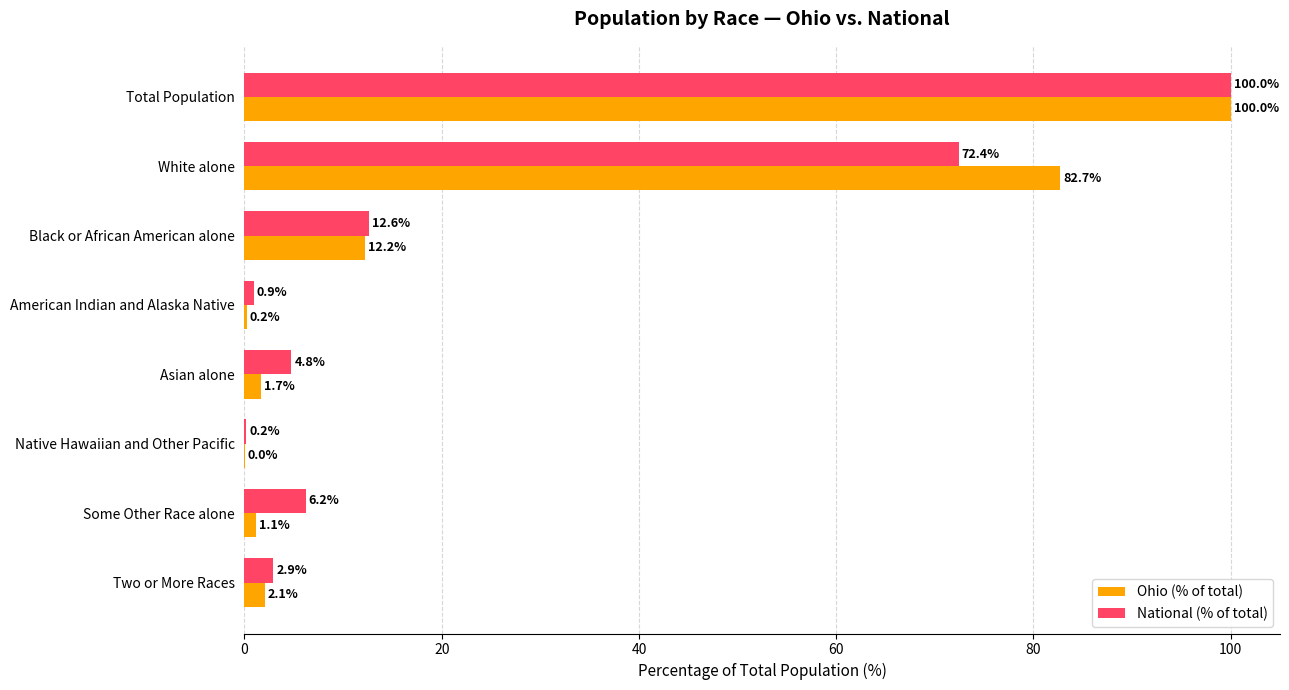

The value of Ohio (% of total) at White alone is 135.3. True or false?

False